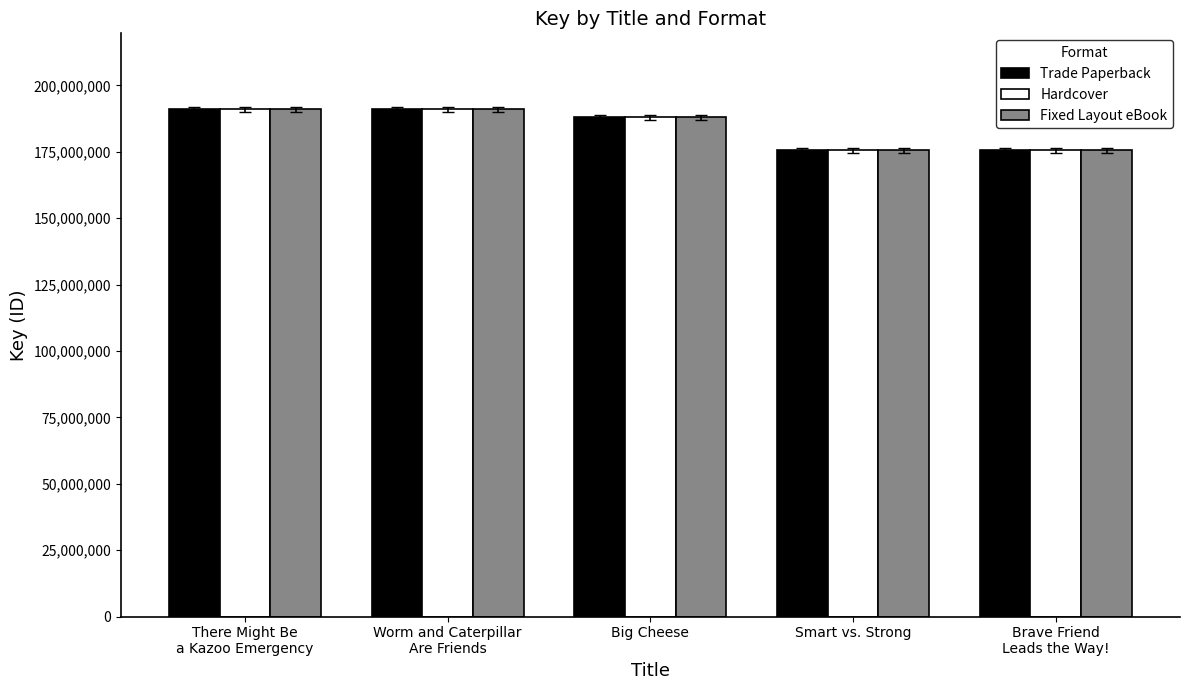

What is the minimum value shown in the chart?

175538193